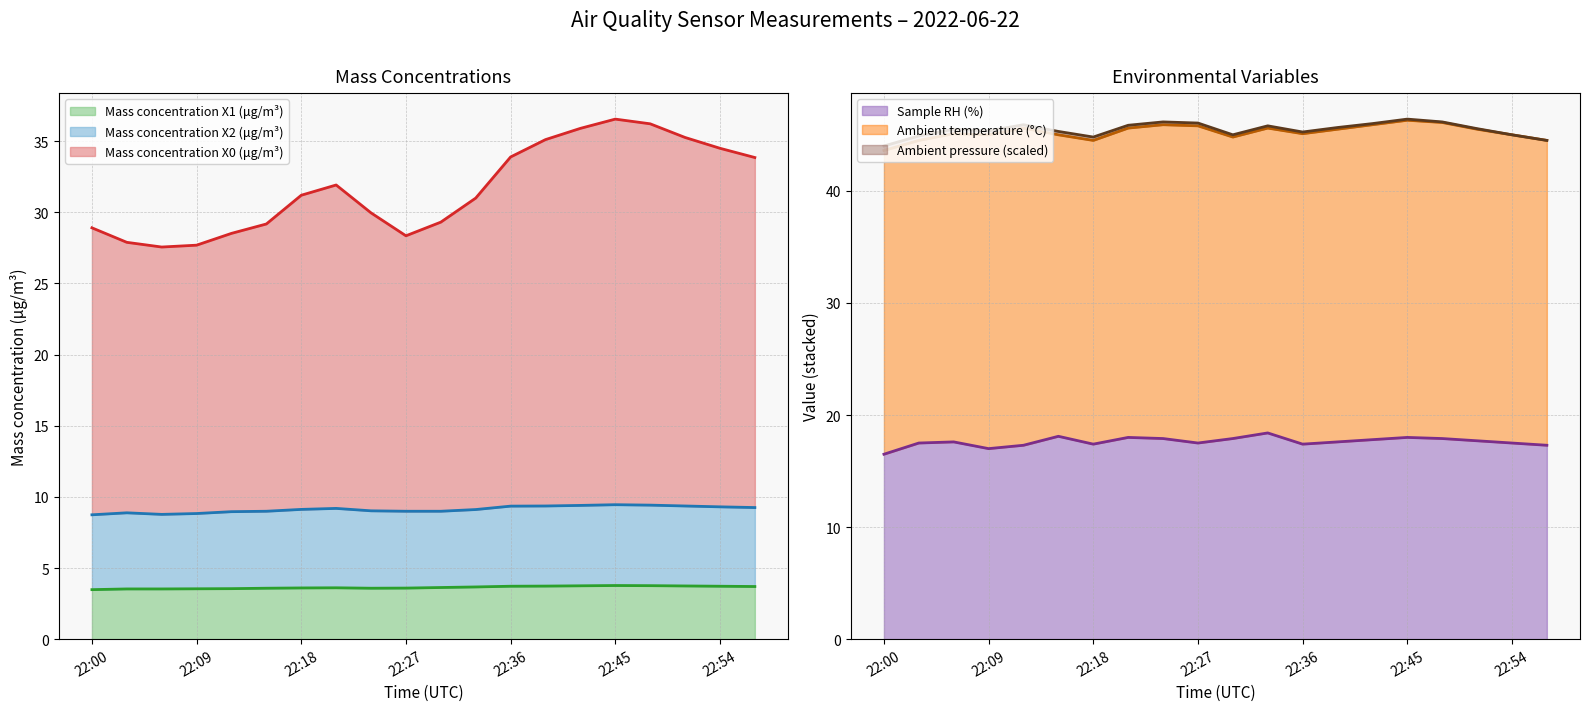

Where is the first local minimum for Mass concentration X1 (μg/m³)?

2022-06-22 22:24:00